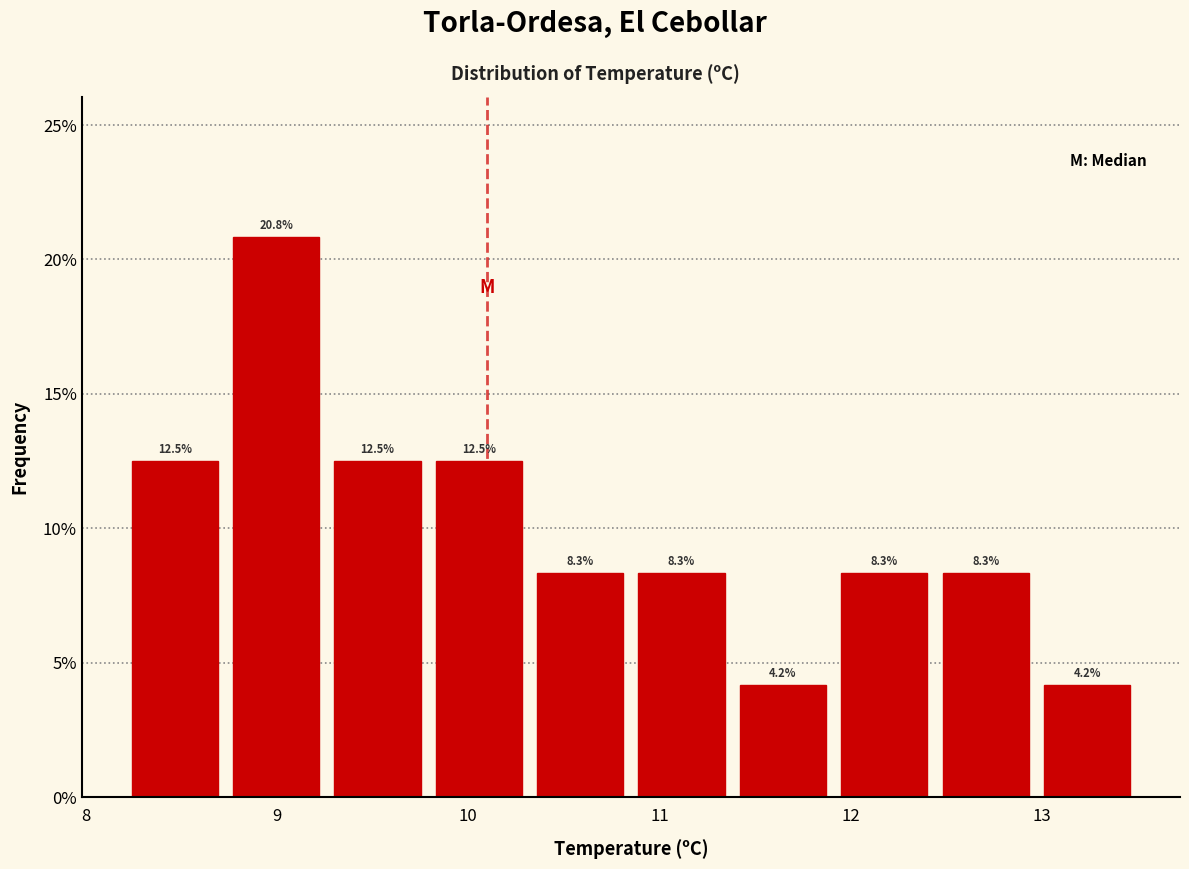

How tall is the bar that spans 8.73 to 9.26 on the x-axis? The bar edges are not printed on the chart, so give them approximately, as read against the axis.

20.8